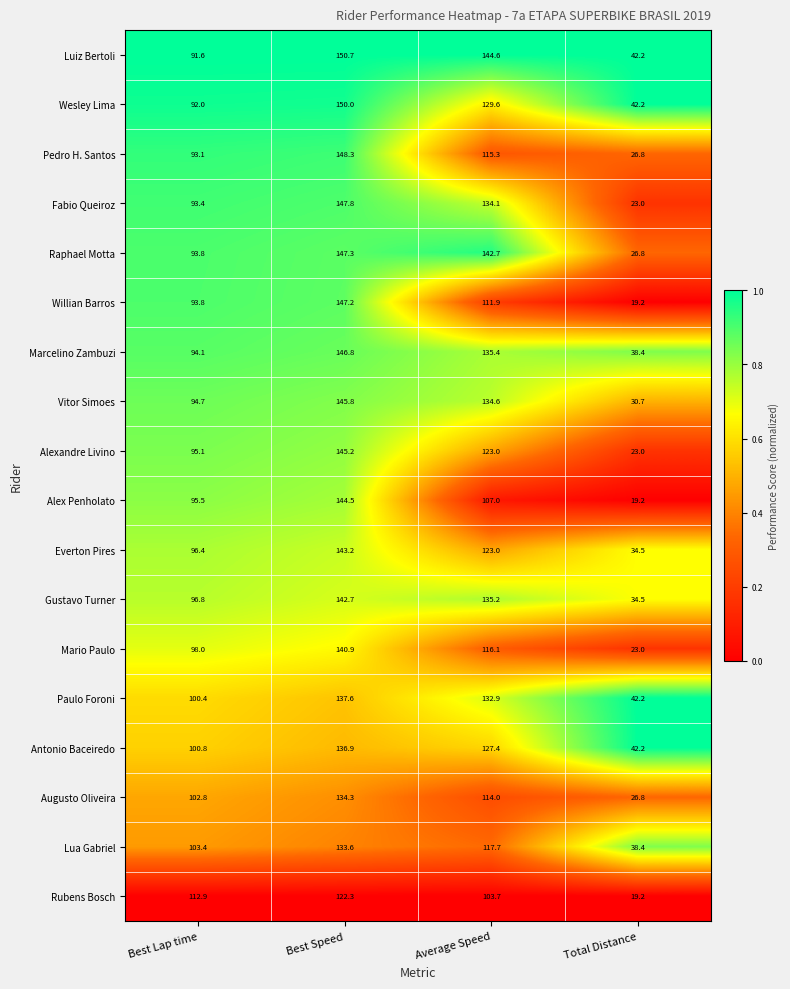

What is the average value of the Everton Pires series?

99.3